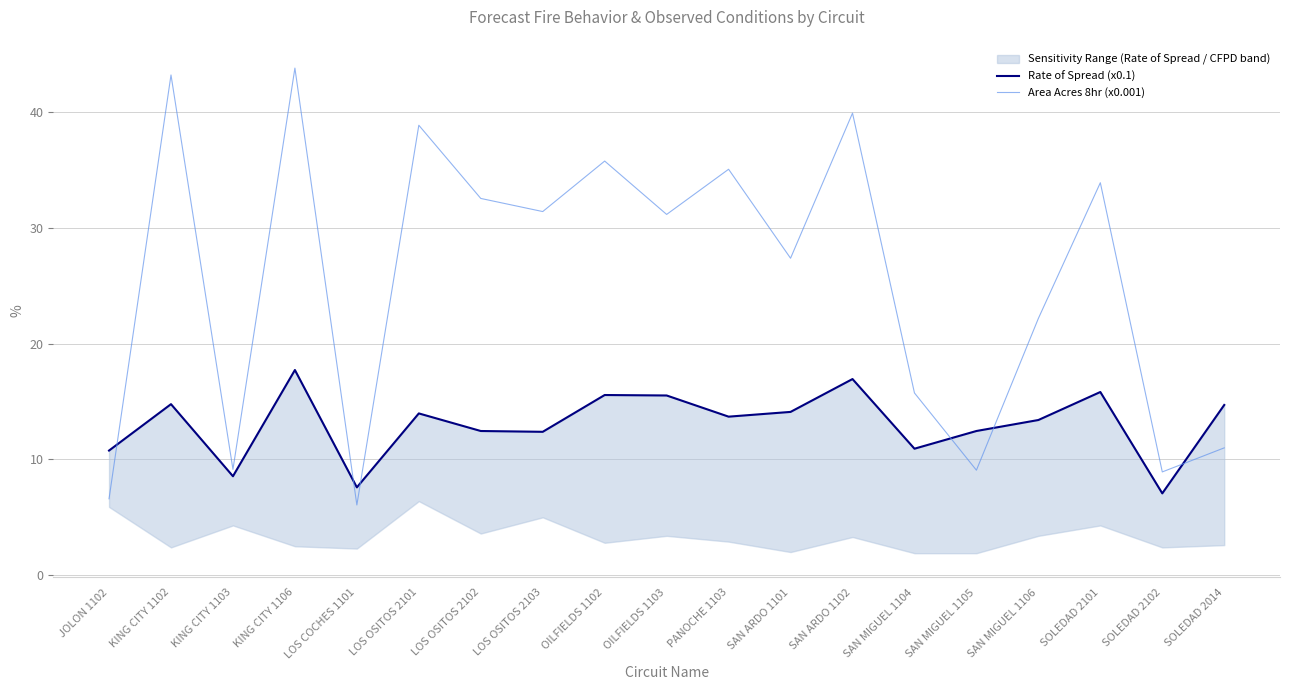

Between which two adjacent categories do Area Acres 8hr (x0.001) and Rate of Spread (x0.1) first intersect?

JOLON 1102 and KING CITY 1102